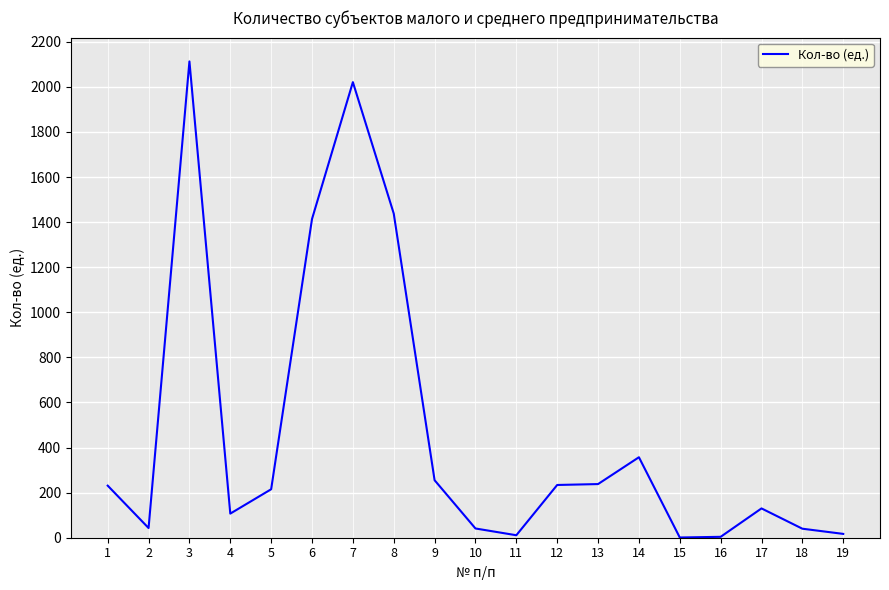

What is the difference between the maximum and minimum values?

2112